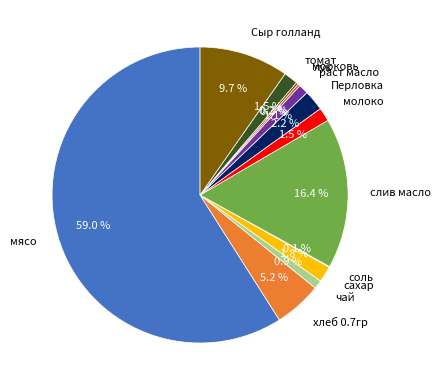

What portion of the pie excludes раст масло?

98.9%